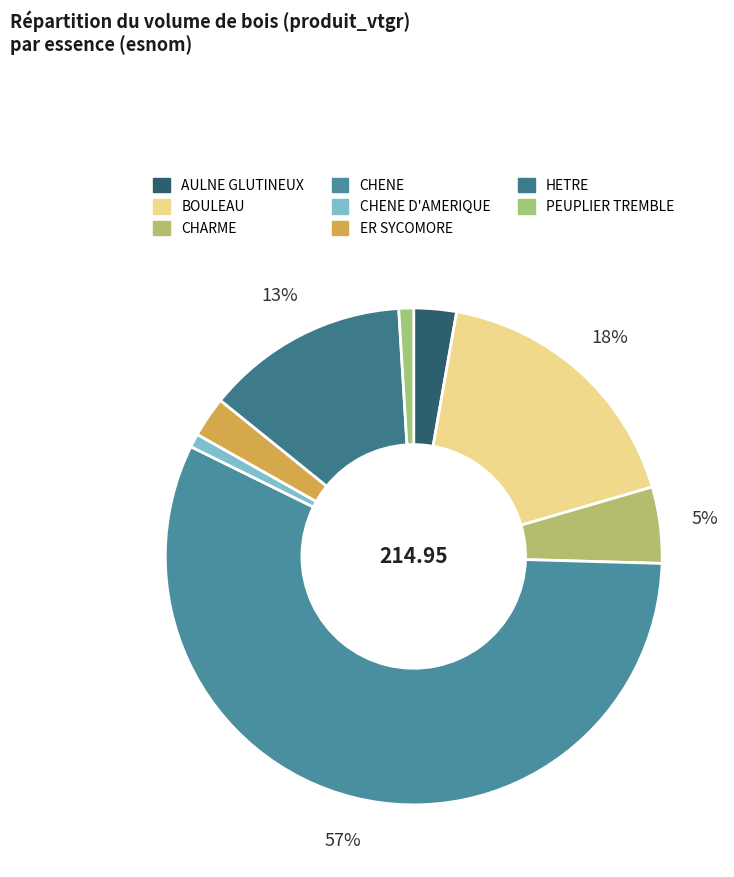

To the nearest percent, what percentage of the pie is ER SYCOMORE?

3%